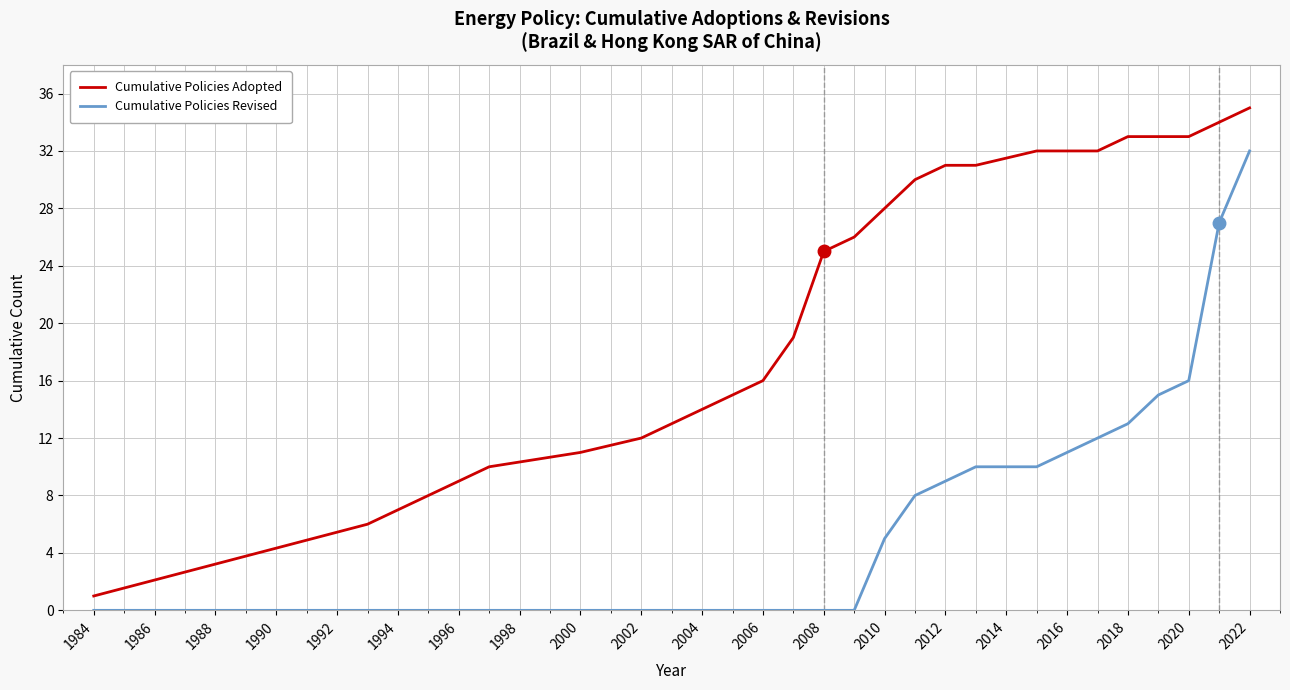

List the series in order of their peak value, lowest first.

Cumulative Policies Revised, Cumulative Policies Adopted